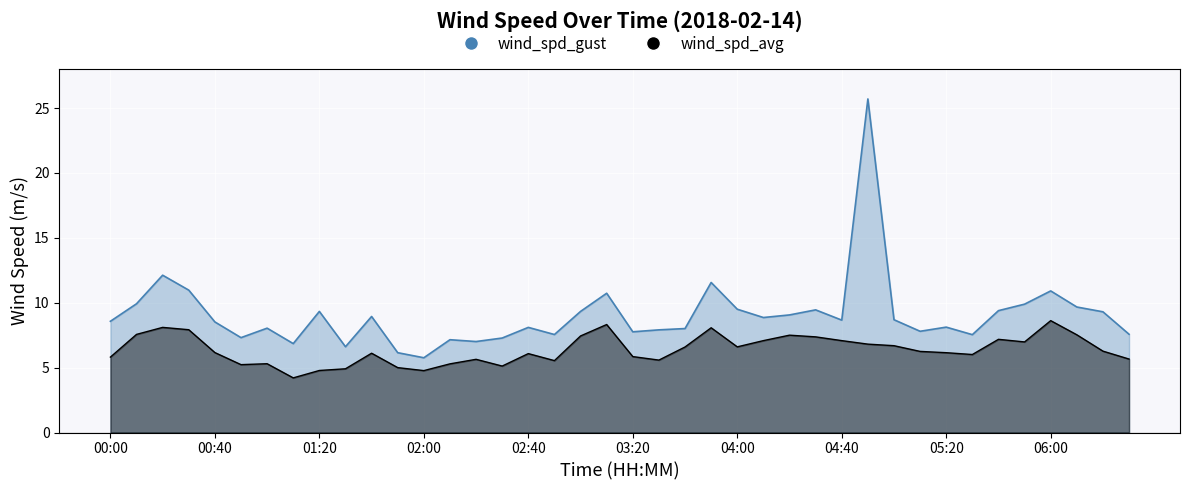

What is the sum of the wind_spd_gust values at 02:00 and 01:40?

14.7